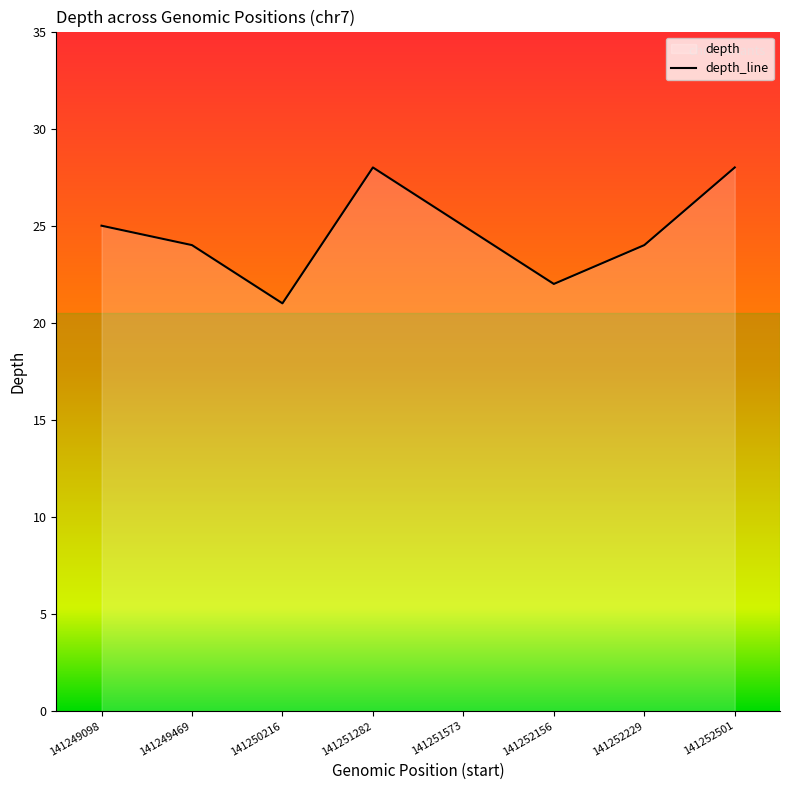

The chart shows a value of 6 at 141251573. True or false?

False